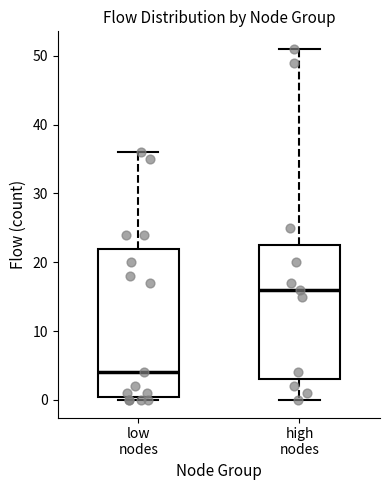

Which box's median line is the lowest?

low nodes